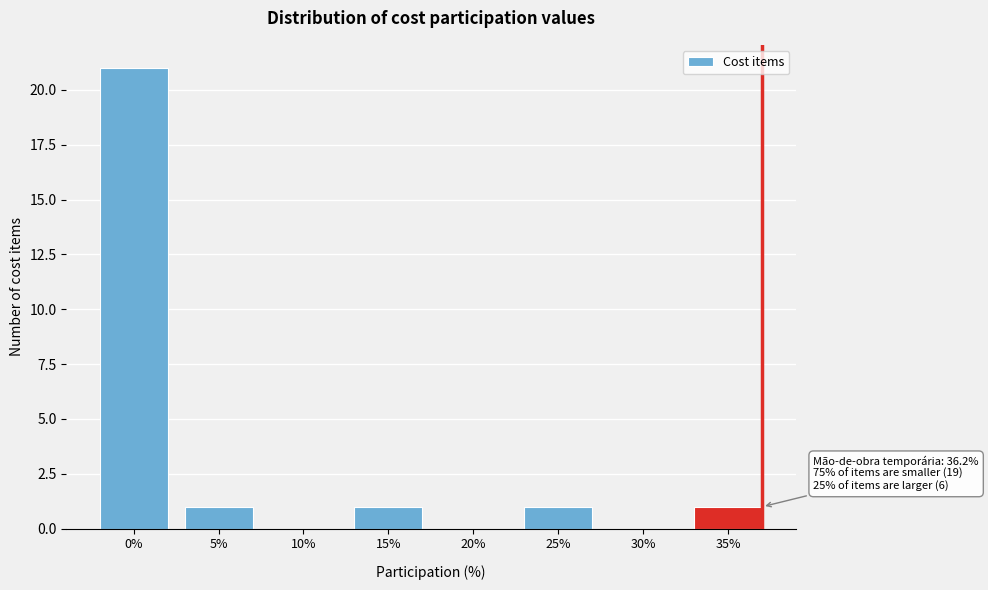

Reading left to right, what are all the values shown in this chart?

0%=21	5%=1	10%=0	15%=1	20%=0	25%=1	30%=0	35%=1